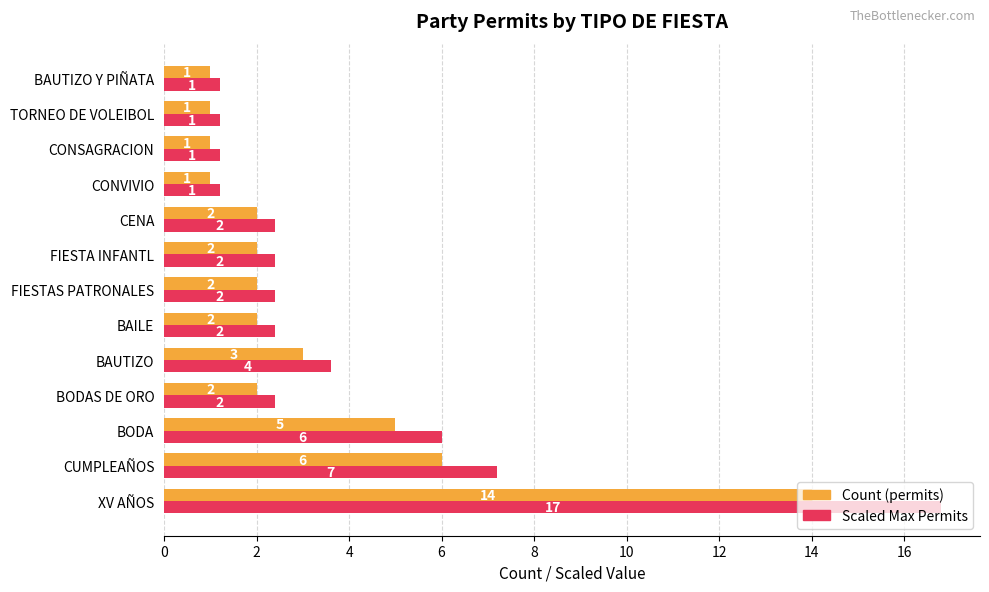

Which series changed the most between CUMPLEAÑOS and CONSAGRACION?

Scaled Max Permits